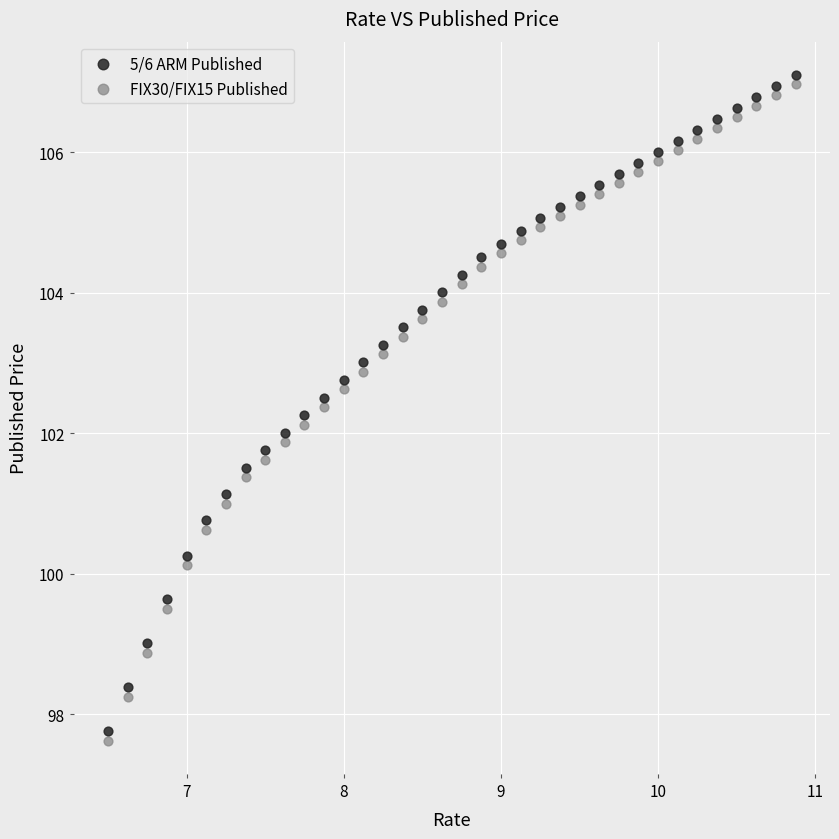

What is the X range (max minus min) for the scatter plot?

4.4